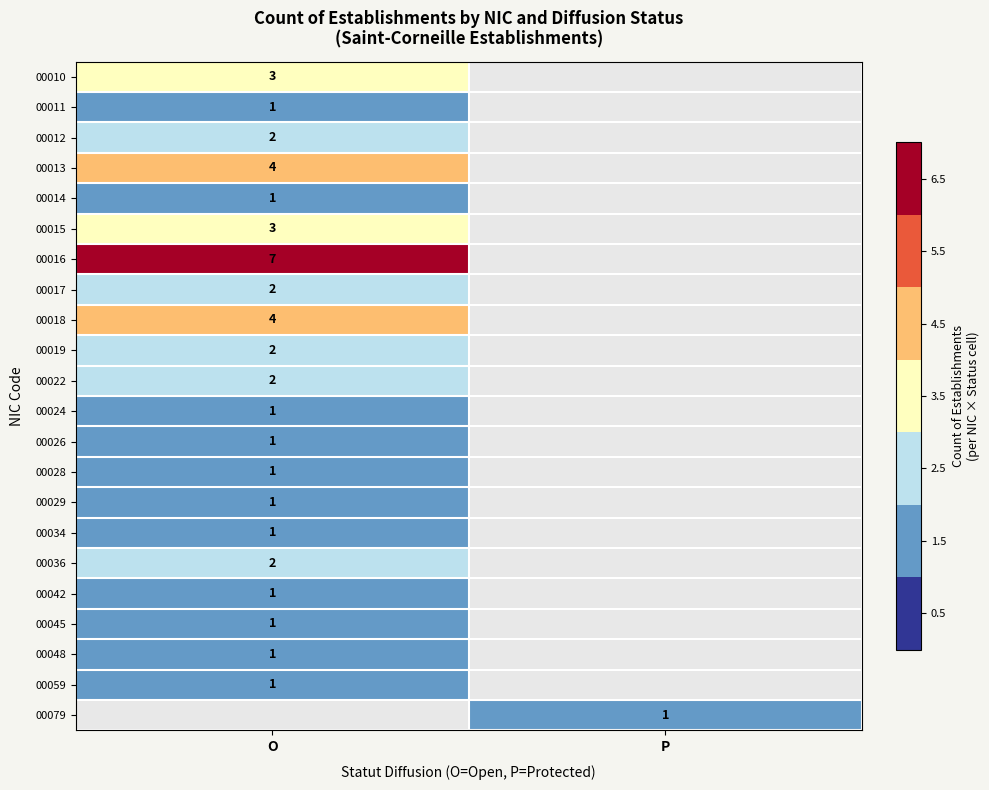

Is it true that 00045 equals 2 at O?

False